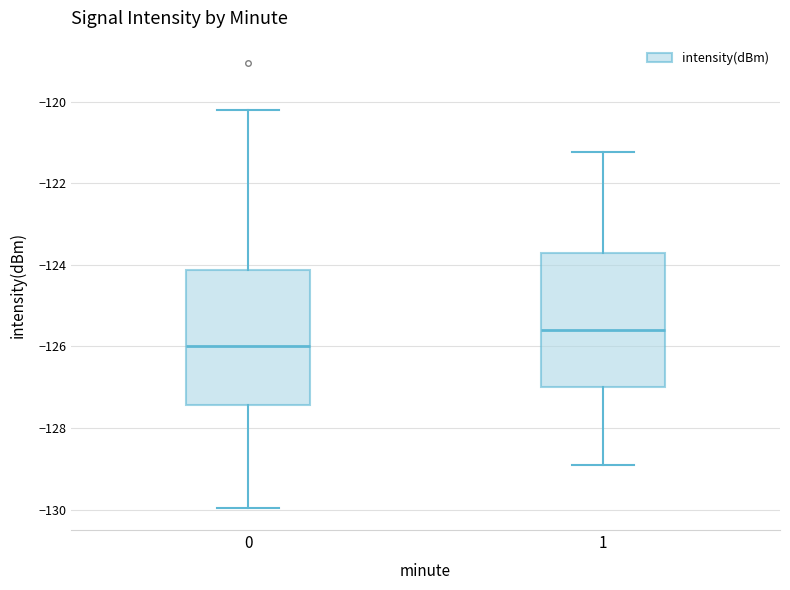

Reading left to right, transcribe this box plot: for each box, give where its median line is, the range the box spans, and where its two whiskers end, as read against the y-axis. The values are not printed on the chart, so give them approximately, as read against the axis.

0: median -126.0, box -127.4 to -124.2, whiskers -130.0 to -120.2
1: median -125.6, box -127.0 to -123.8, whiskers -129.0 to -121.2